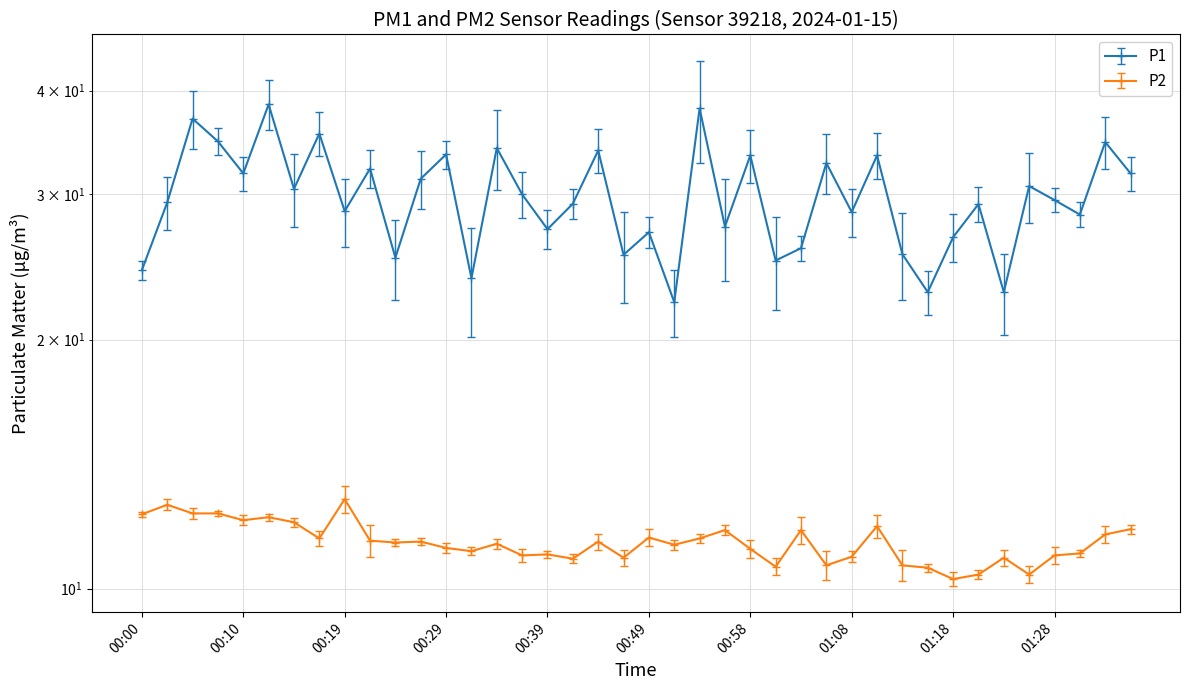

What is the difference between the second highest and minimum values in the P1 series?

15.9